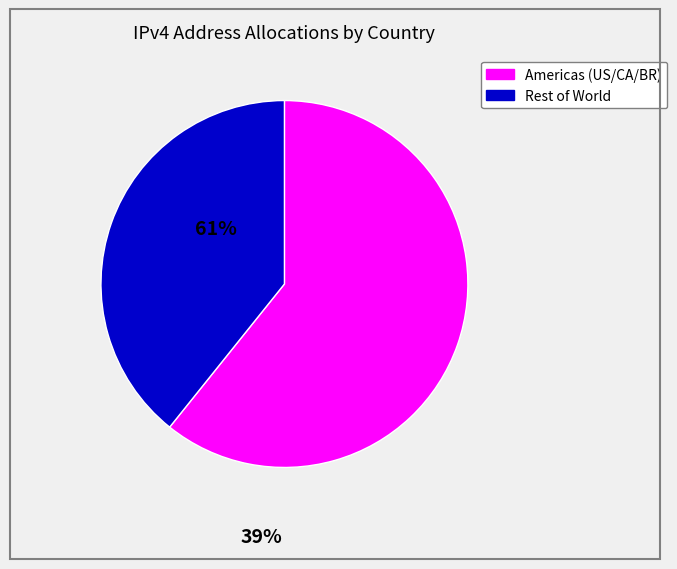

Is there a majority slice in this chart?

Yes